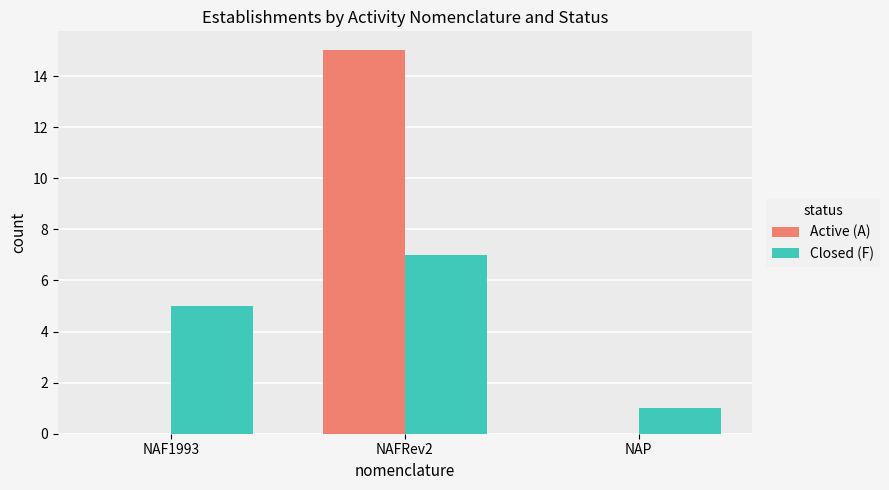

True or false: Active (A) has a value of 15 at NAFRev2.

True